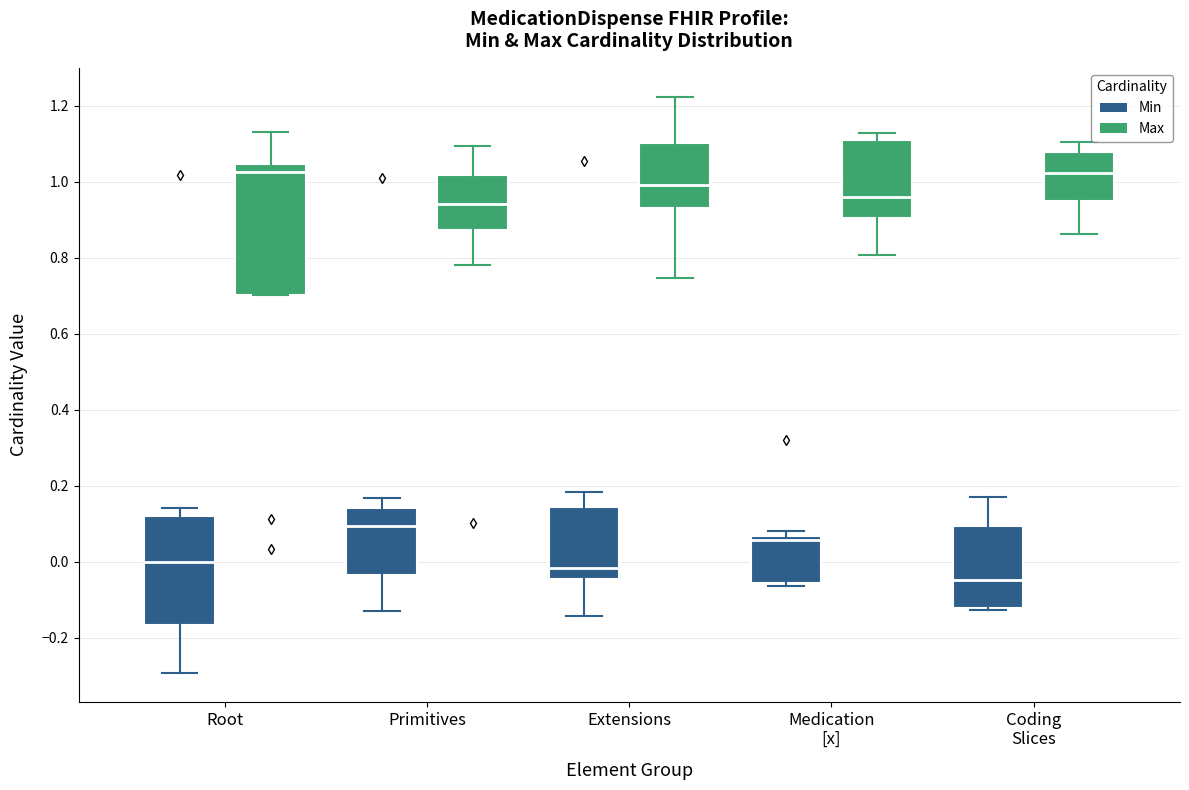

Which box's median line is the lowest?

Coding Slices (Min)